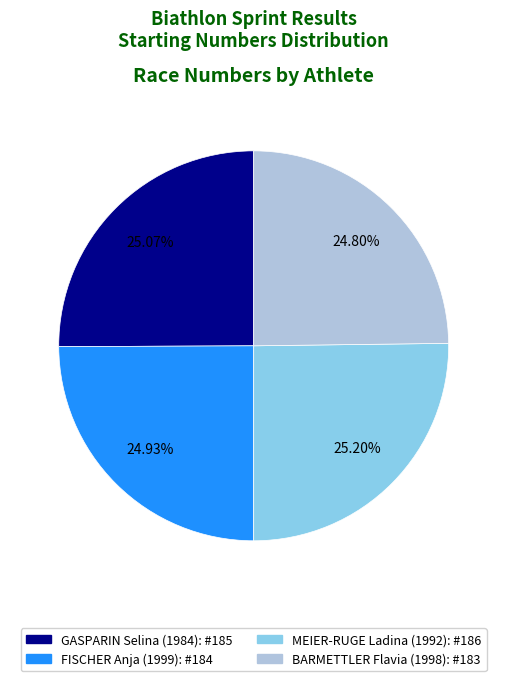

To the nearest percent, what percentage of the pie is FISCHER Anja (1999)?

25%